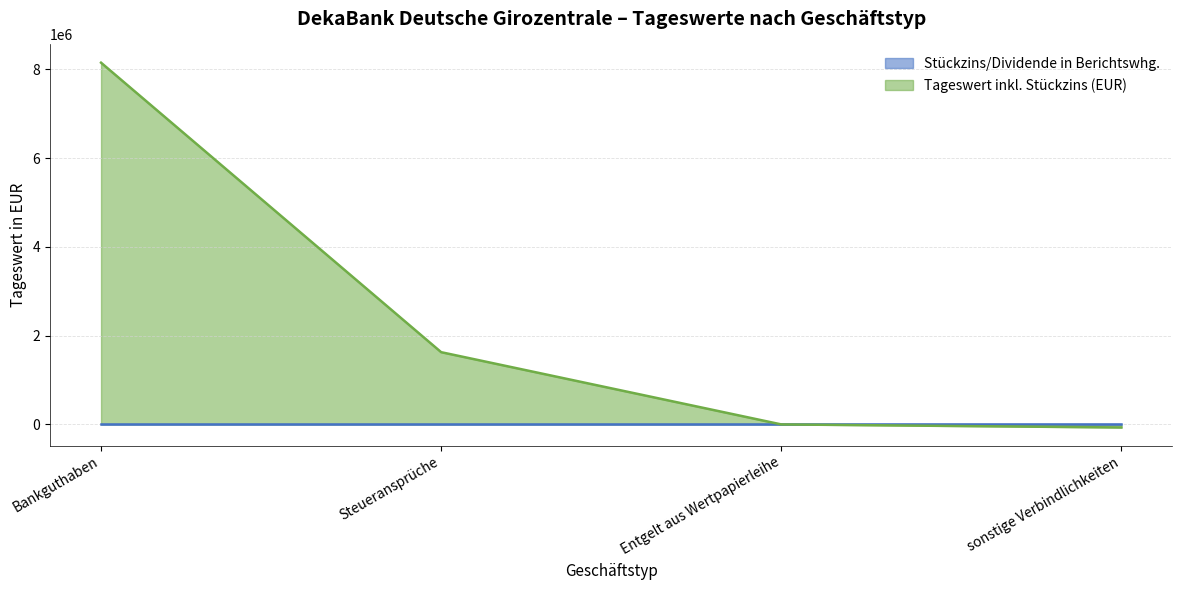

True or false: the data shows -68251.7 at sonstige Verbindlichkeiten.

True